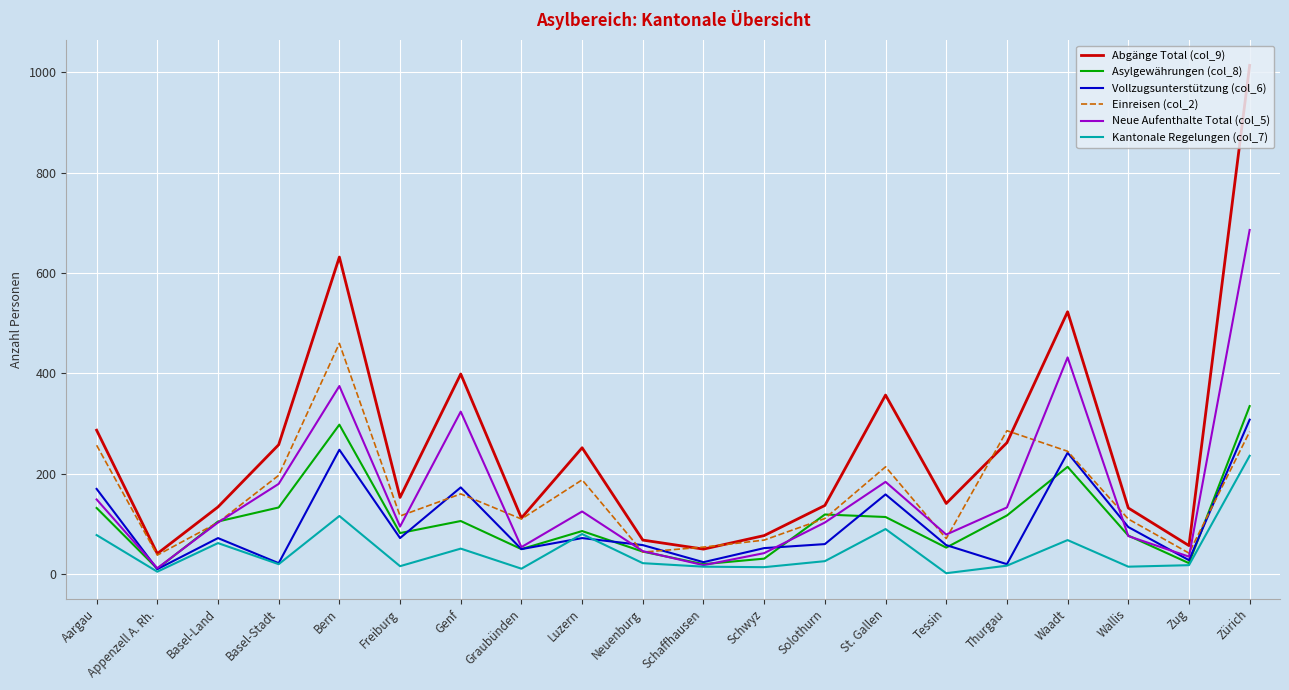

At which category is the sum across all series the highest?

Zürich